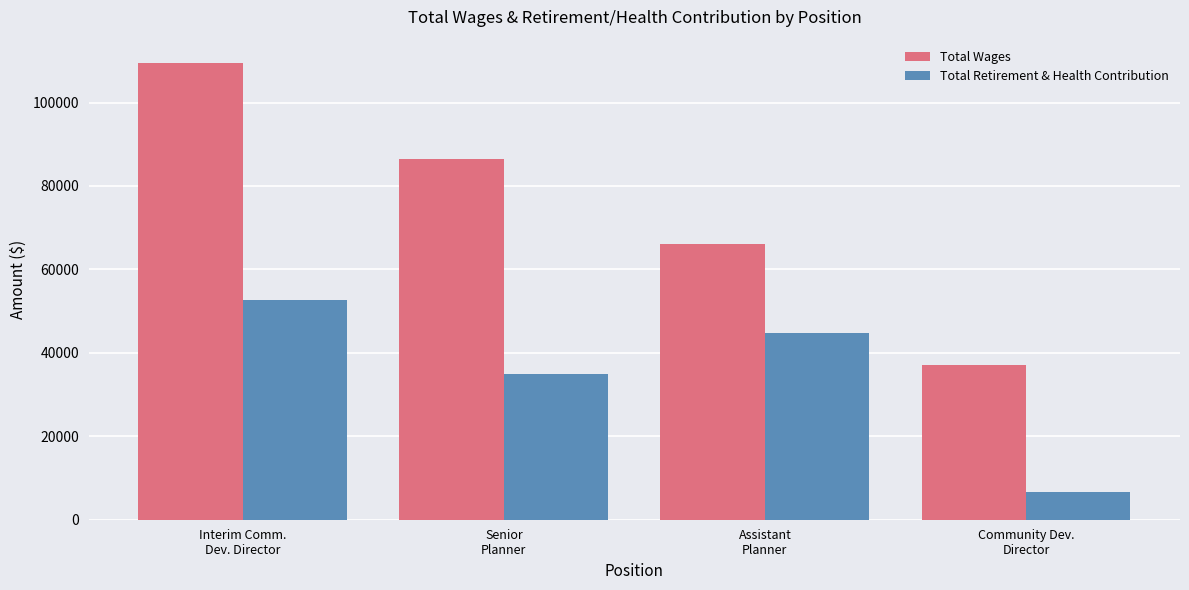

Reading right to left, extract all data points from this chart.

Total Wages: 37056	65988	86493	109589
Total Retirement & Health Contribution: 6594	44764	34845	52550